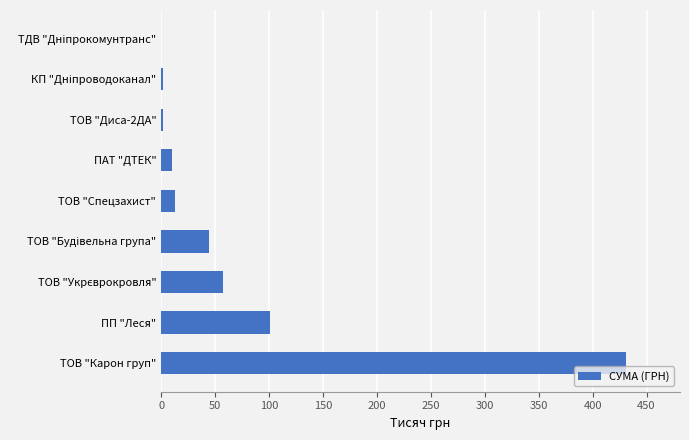

Are the bars horizontal?

Yes